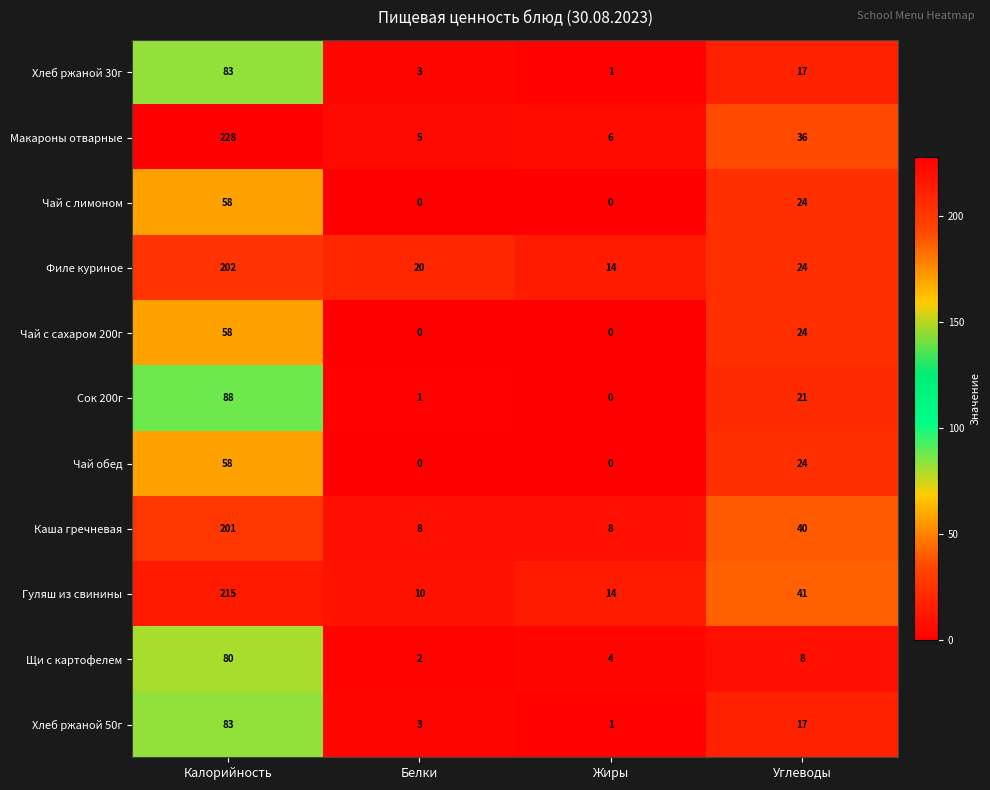

At which label is Гуляш из свинины closest to 112?

Углеводы